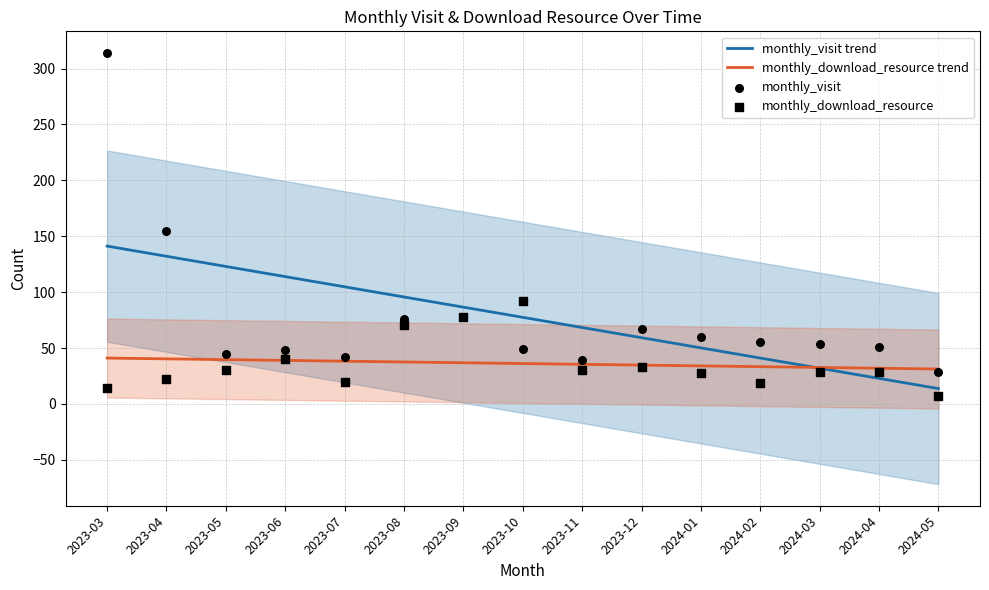

What are all the series names shown in the legend?

monthly_visit trend, monthly_download_resource trend, monthly_visit, monthly_download_resource